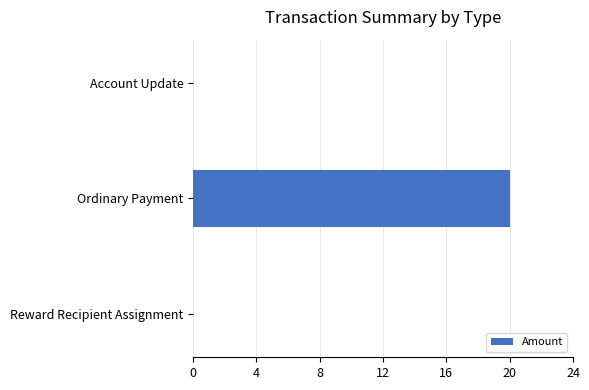

What is the maximum value shown in the chart?

20